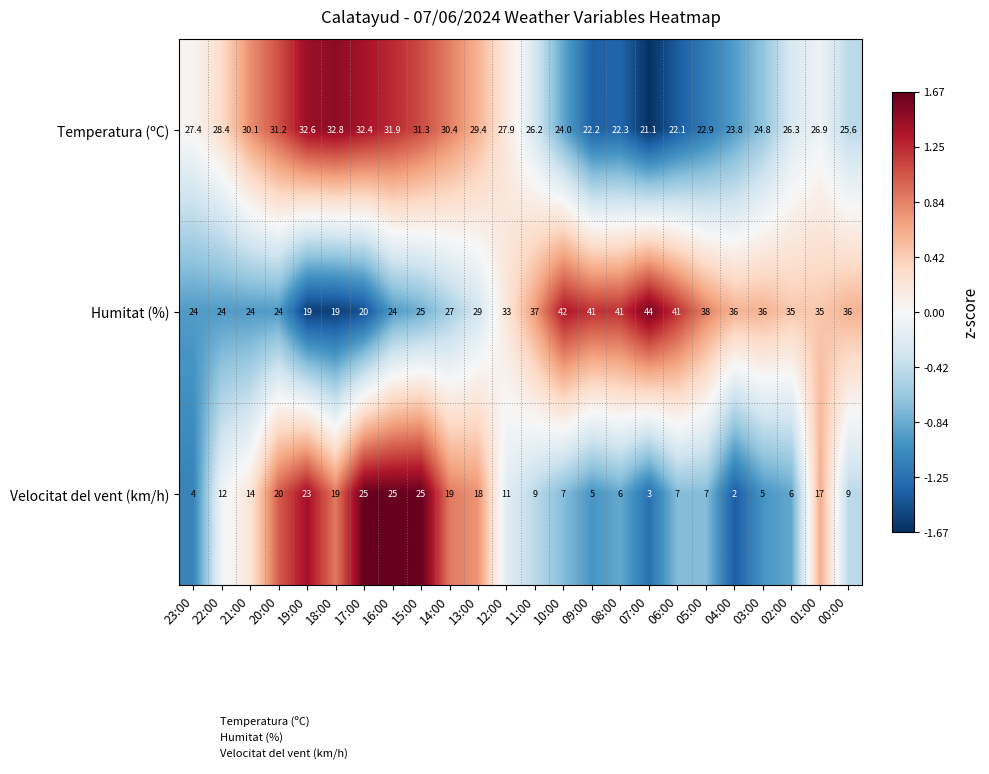

What is the difference between the highest and lowest values at 07:00?

41.0